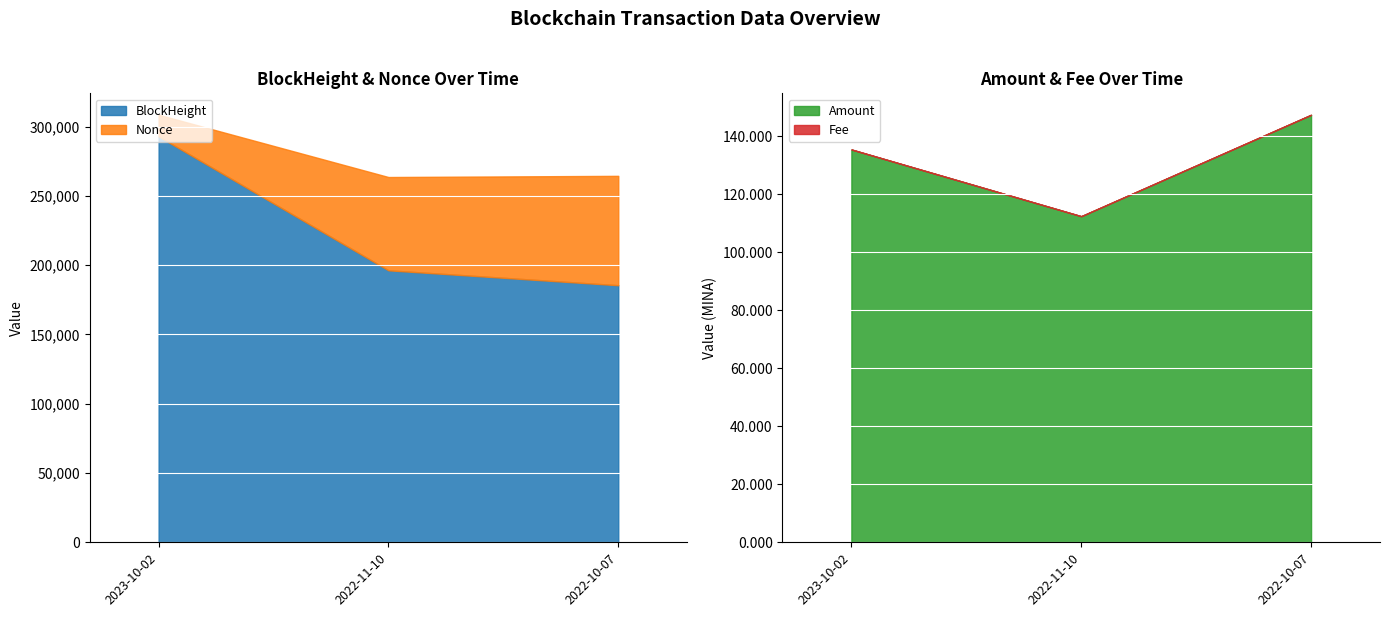

How many BlockHeight values are between 185499 and 292878?

3